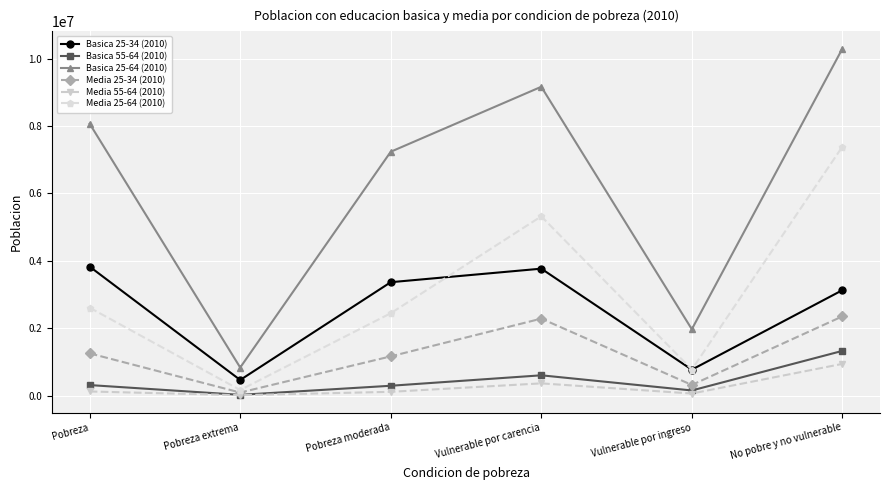

Which category has the highest value in the Basica 25-64 (2010) series?

No pobre y no vulnerable